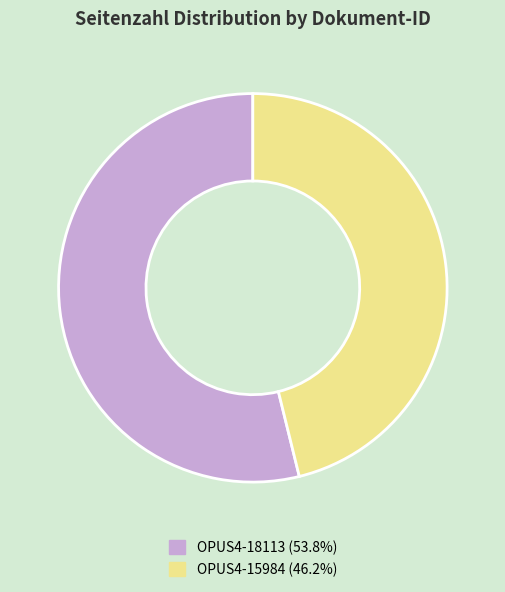

Rank the categories by value from lowest to highest.

OPUS4-15984, OPUS4-18113